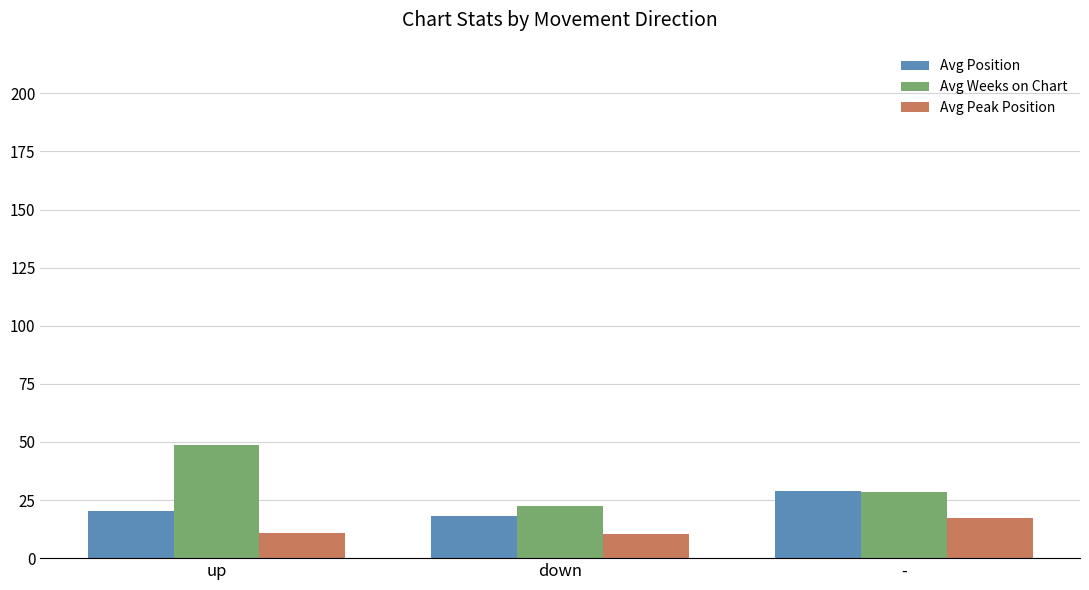

What are all the series names shown in the legend?

Avg Position, Avg Weeks on Chart, Avg Peak Position